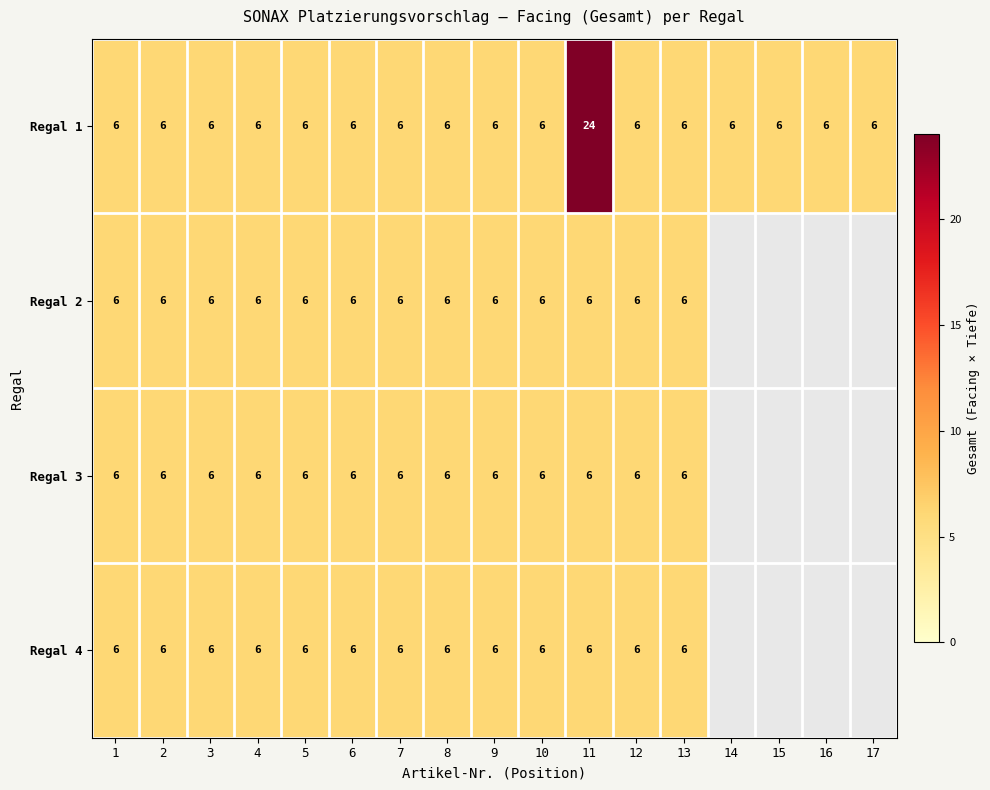

Count the number of categories in the chart.

17